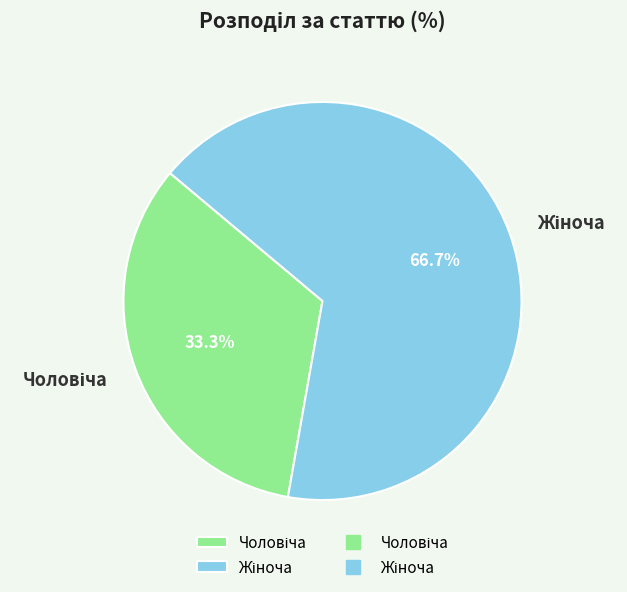

Is there a majority slice in this chart?

Yes